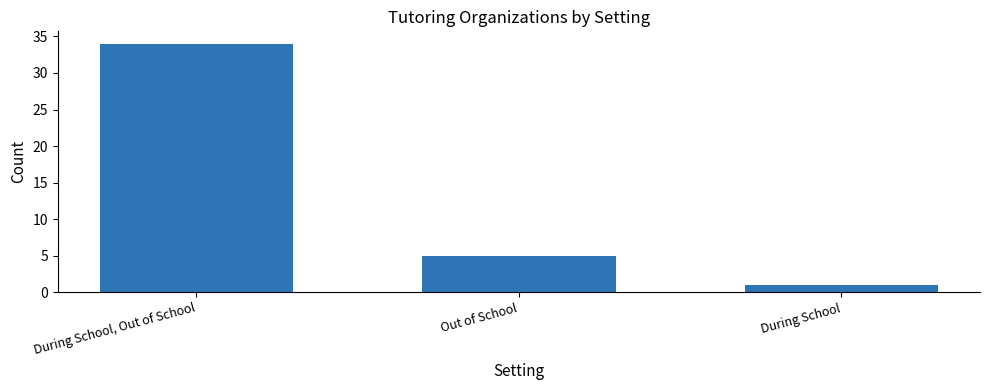

What is the maximum value shown in the chart?

34